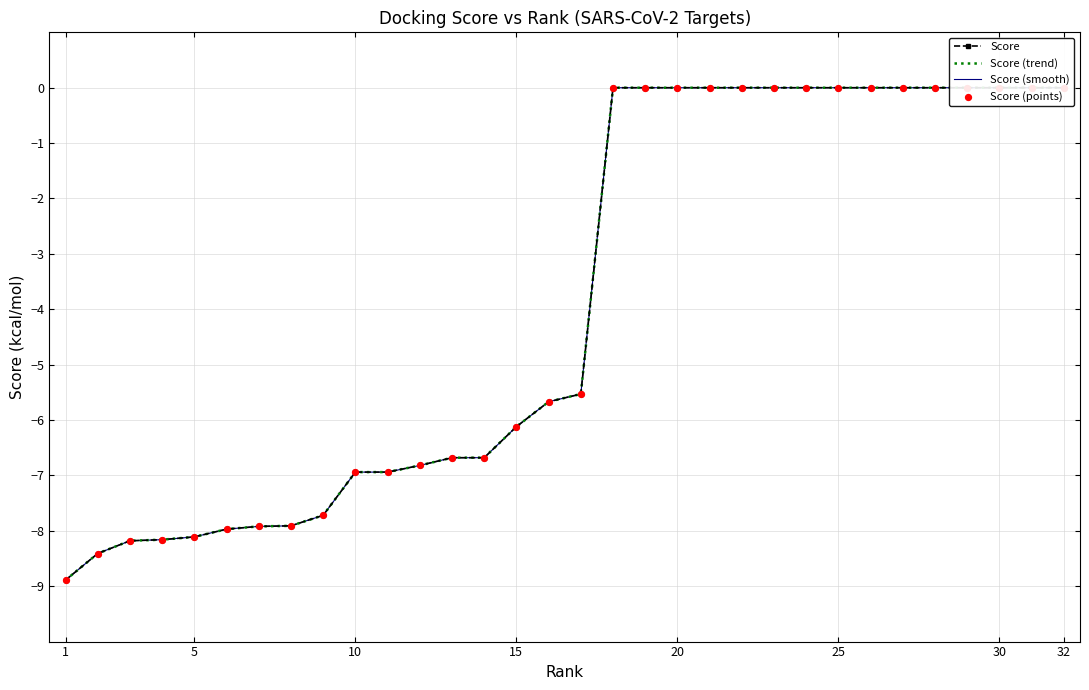

Which series contains the highest Y value?

Score